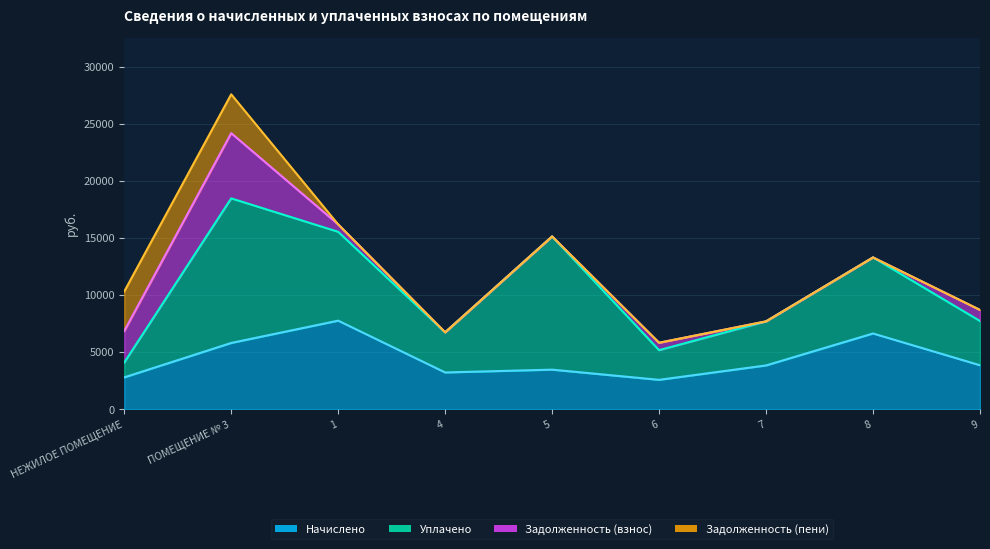

At НЕЖИЛОЕ ПОМЕЩЕНИЕ, list the series in order from largest to smallest.

Задолженность (пени), Начислено, Задолженность (взнос), Уплачено